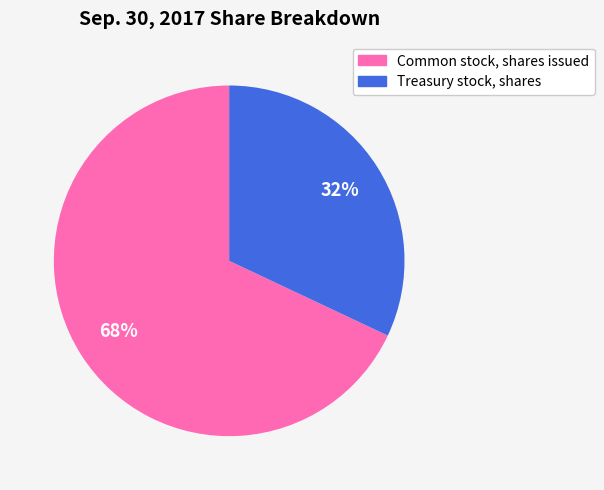

What is the ratio of the value at Treasury stock, shares to the value at Common stock, shares issued?

0.5